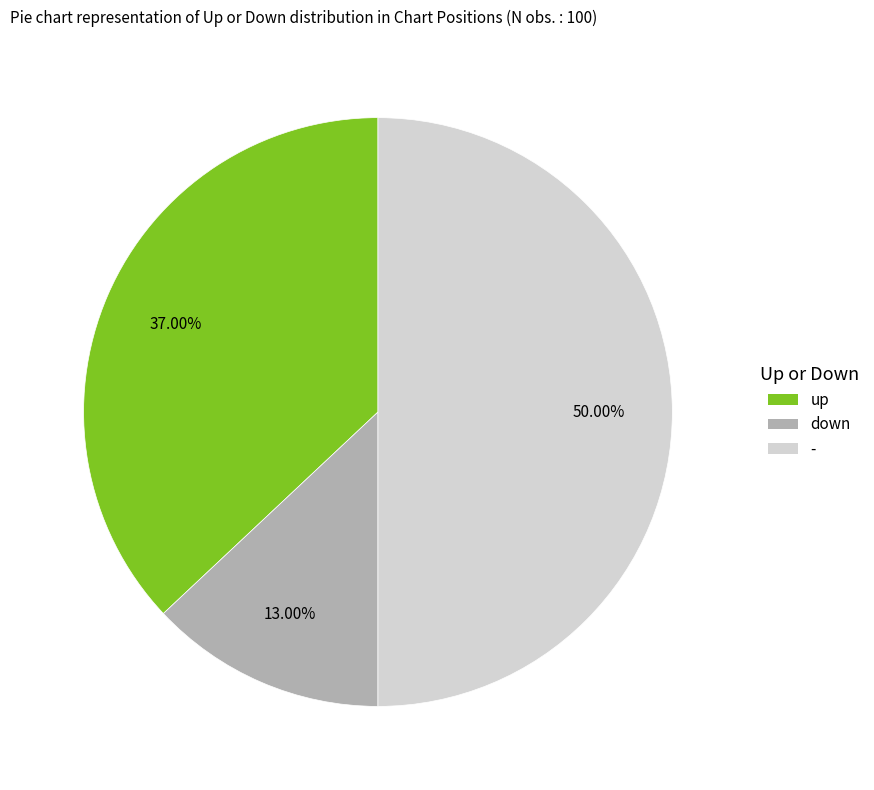

What is the ratio of the value at - to the value at down?

3.8